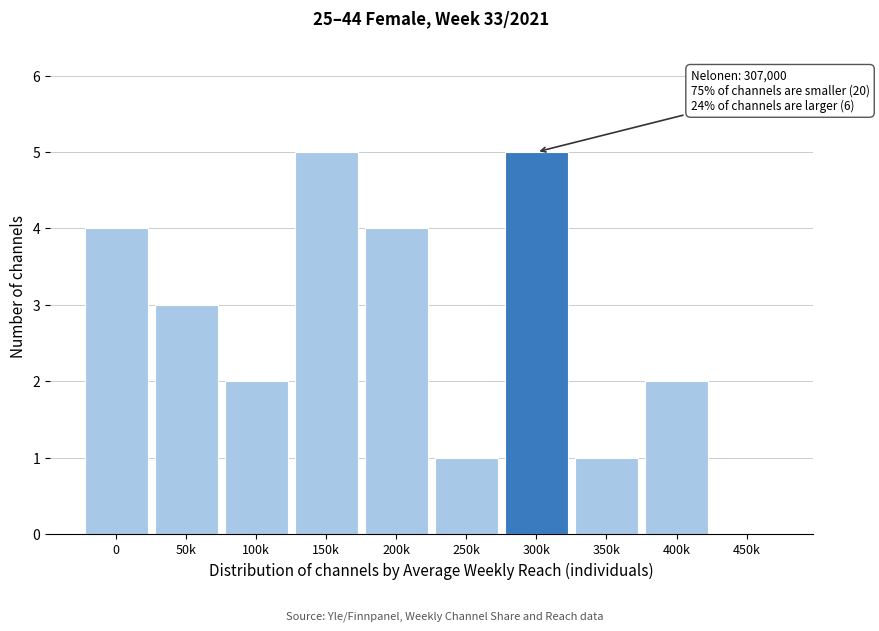

Reading left to right, list all the values displayed in this chart.

0=4	50k=3	100k=2	150k=5	200k=4	250k=1	300k=5	350k=1	400k=2	450k=0